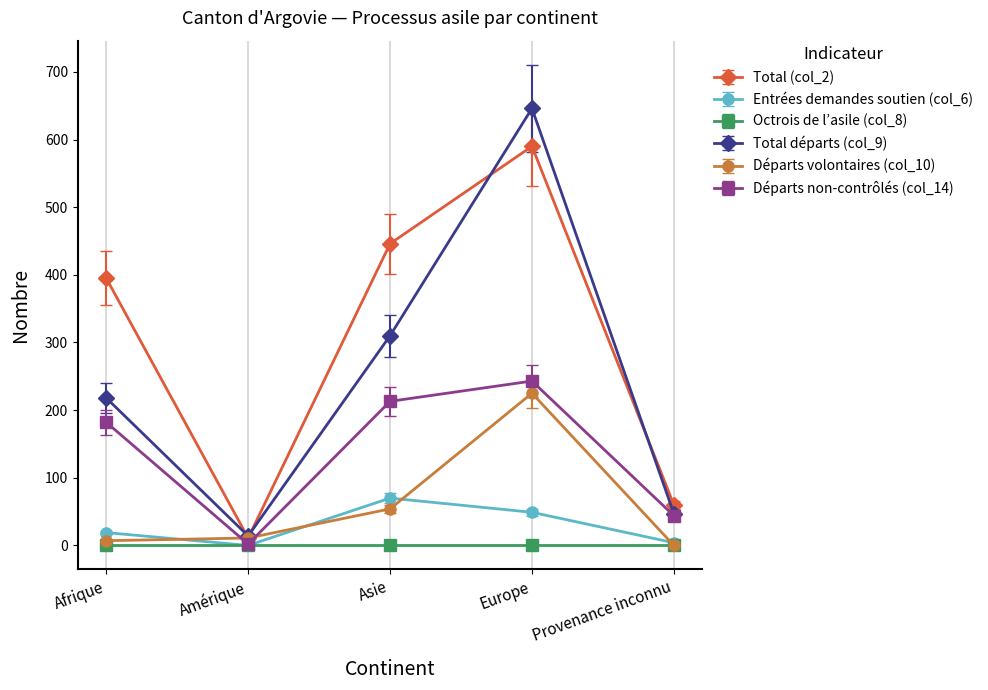

The value of Total (col_2) at Europe is 819. True or false?

False